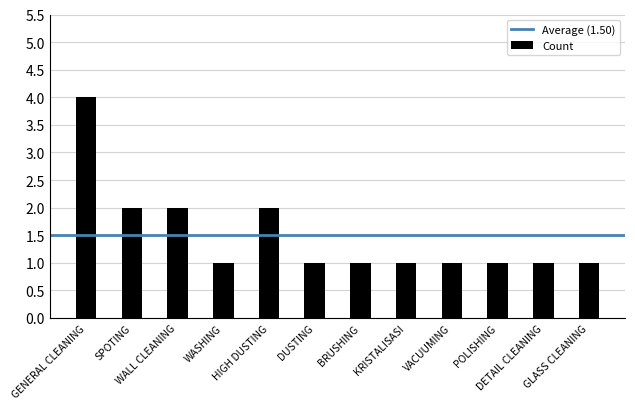

What is the greatest value displayed?

4